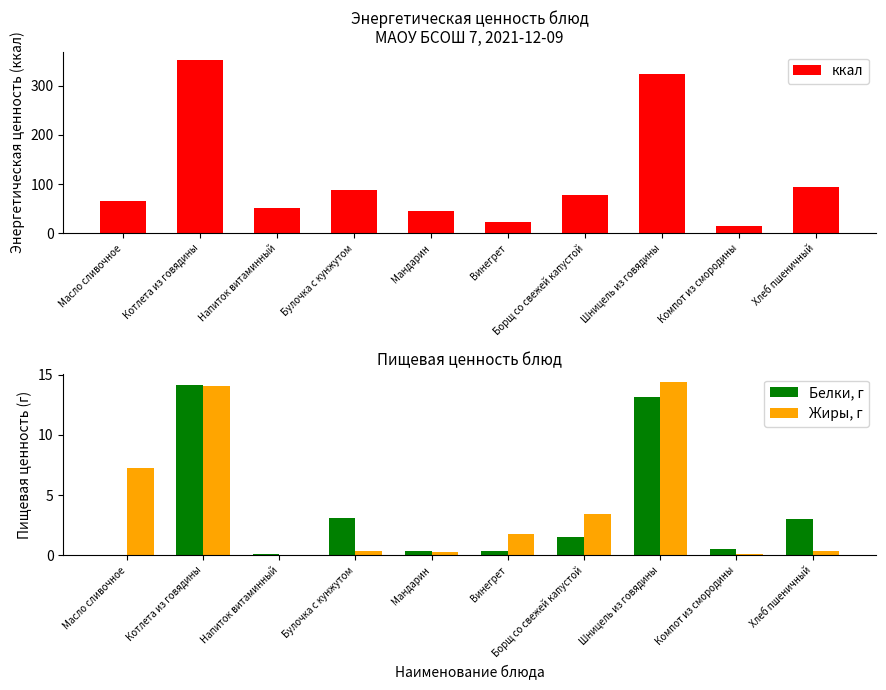

At Компот из смородины, list the series in order from smallest to largest.

Жиры, г, Белки, г, ккал